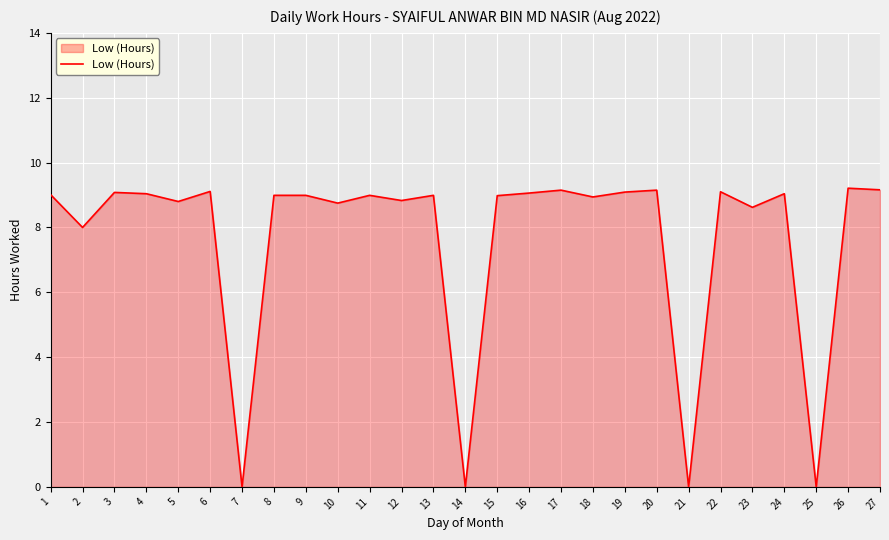

What is the difference between the maximum and minimum values?

9.2